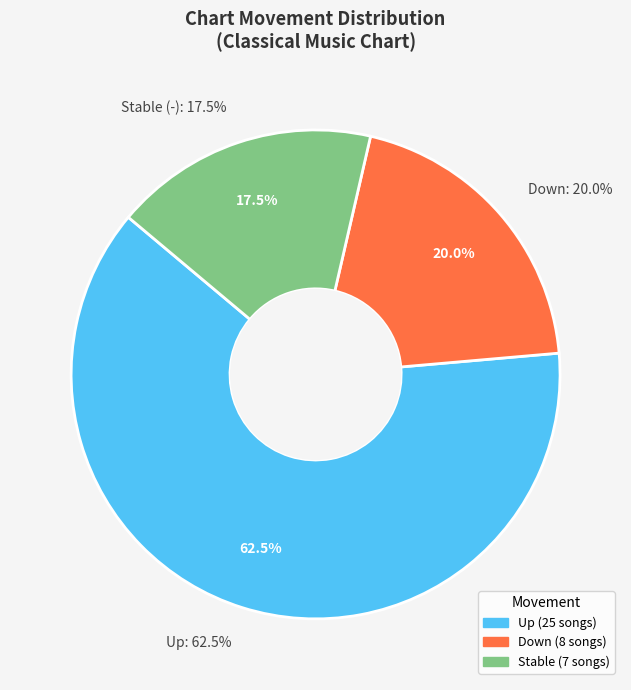

Between up and -, which is larger?

up